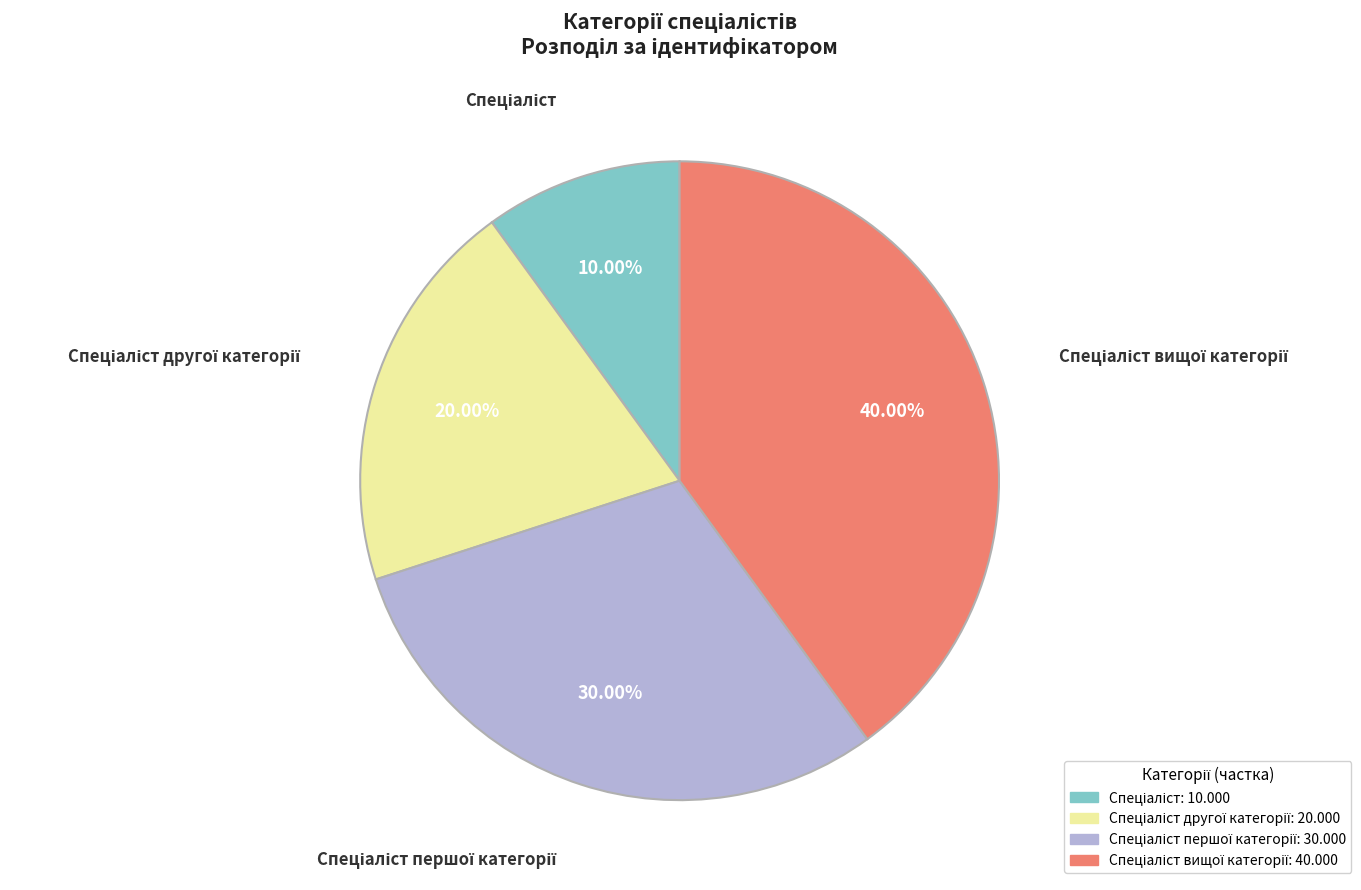

Does any single category account for the majority?

No